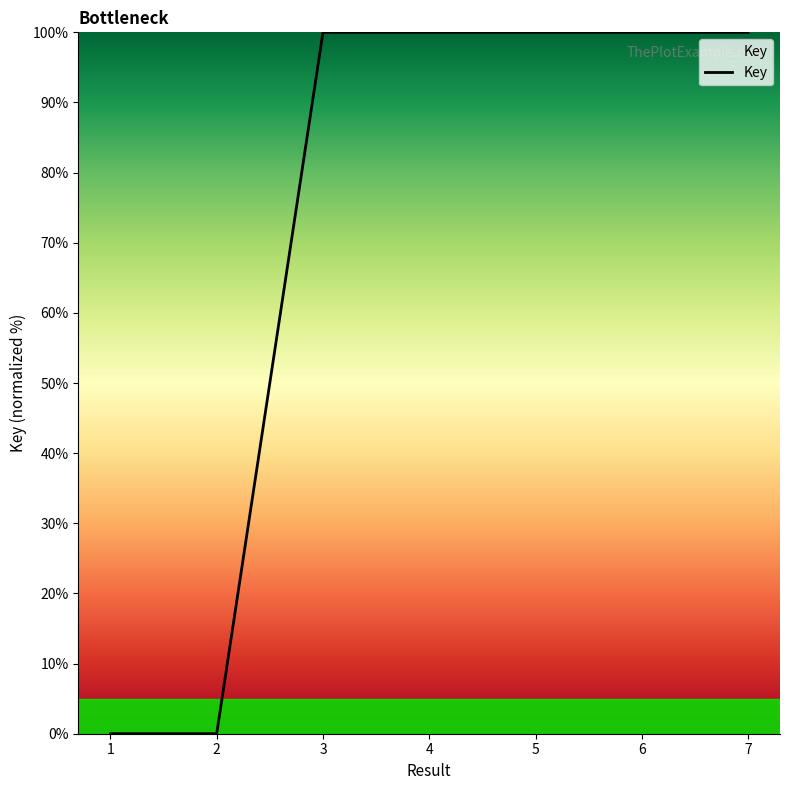

True or false: there are more than 0 points higher than both neighbors.

True